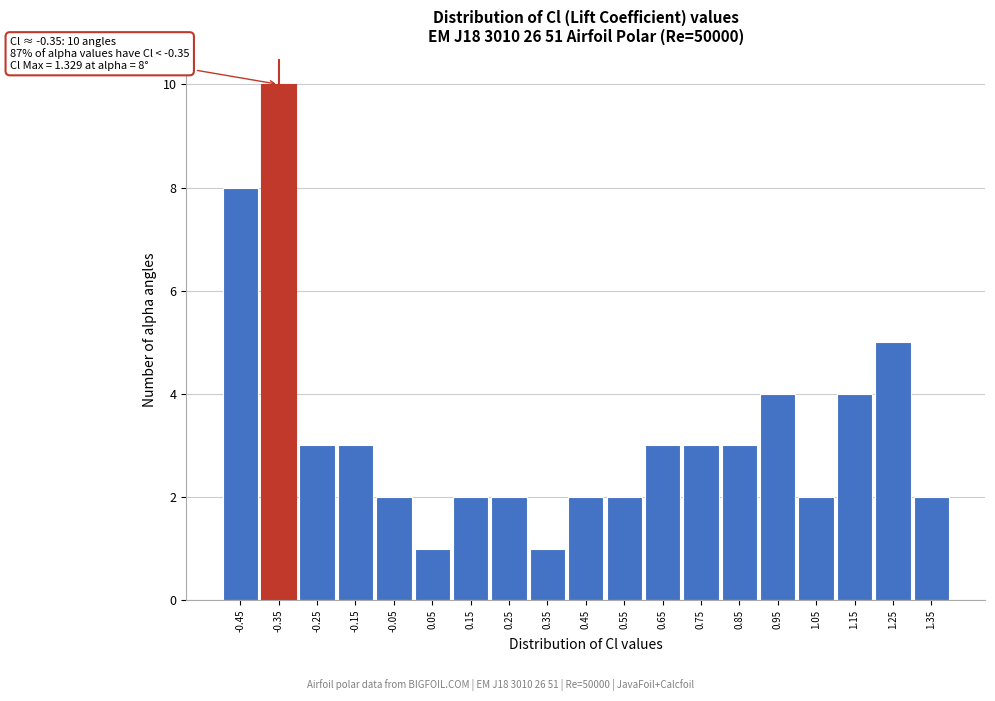

Which range on the x-axis has the tallest bar?

-0.4 to -0.3